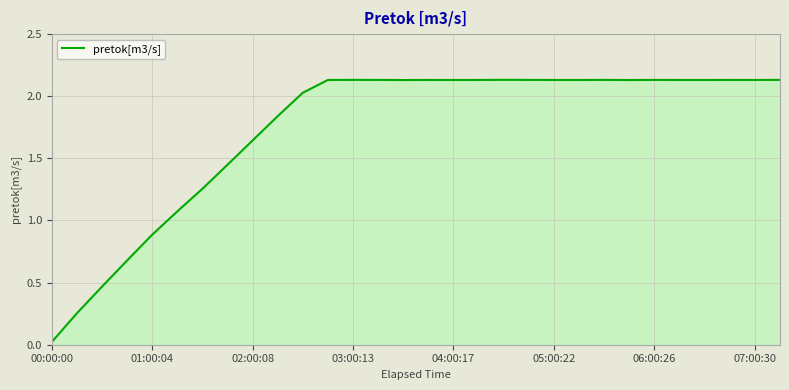

How many lines are shown in the chart?

1